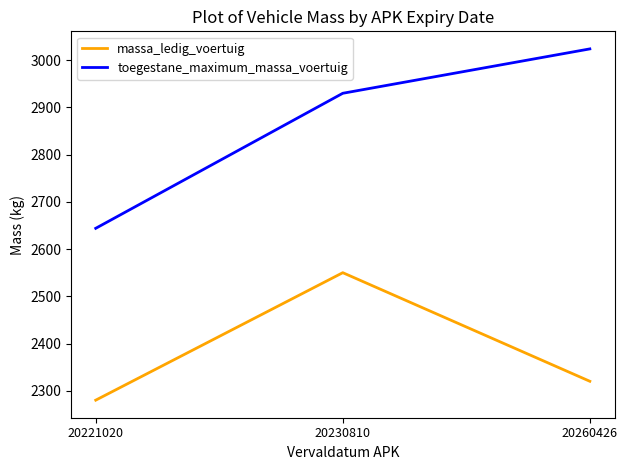

Reading left to right, list all the values displayed in this chart.

massa_ledig_voertuig: 2280	2550	2320
toegestane_maximum_massa_voertuig: 2644	2930	3024